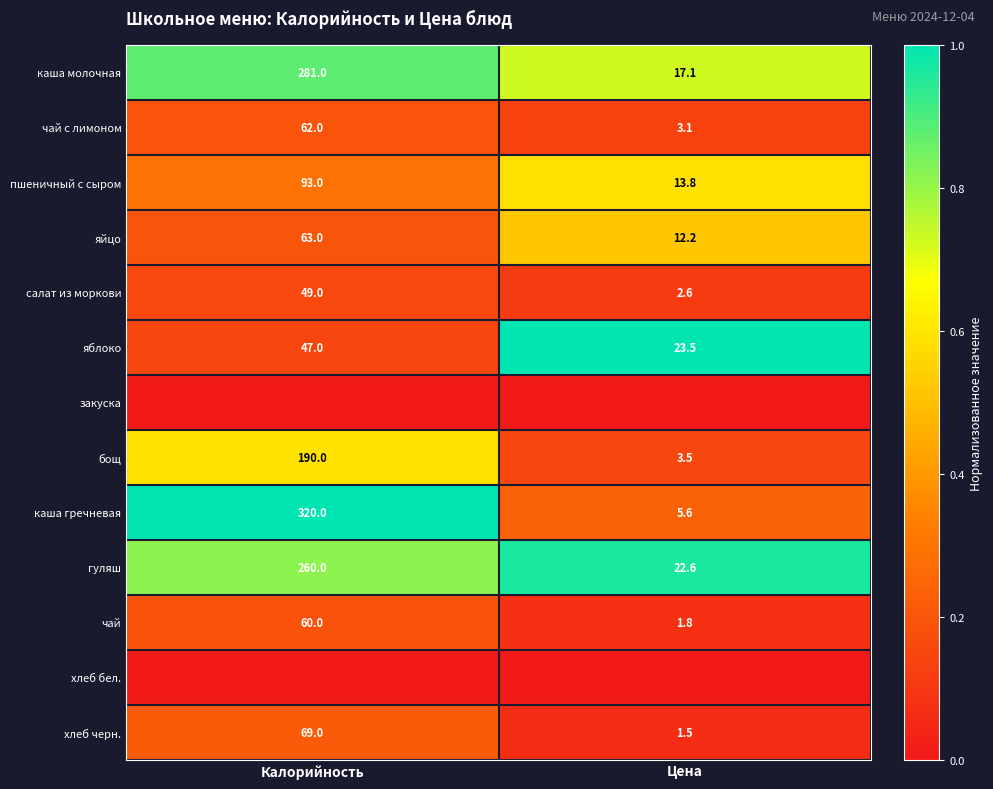

List the labels in order of пшеничный с сыром value, smallest first.

Цена, Калорийность